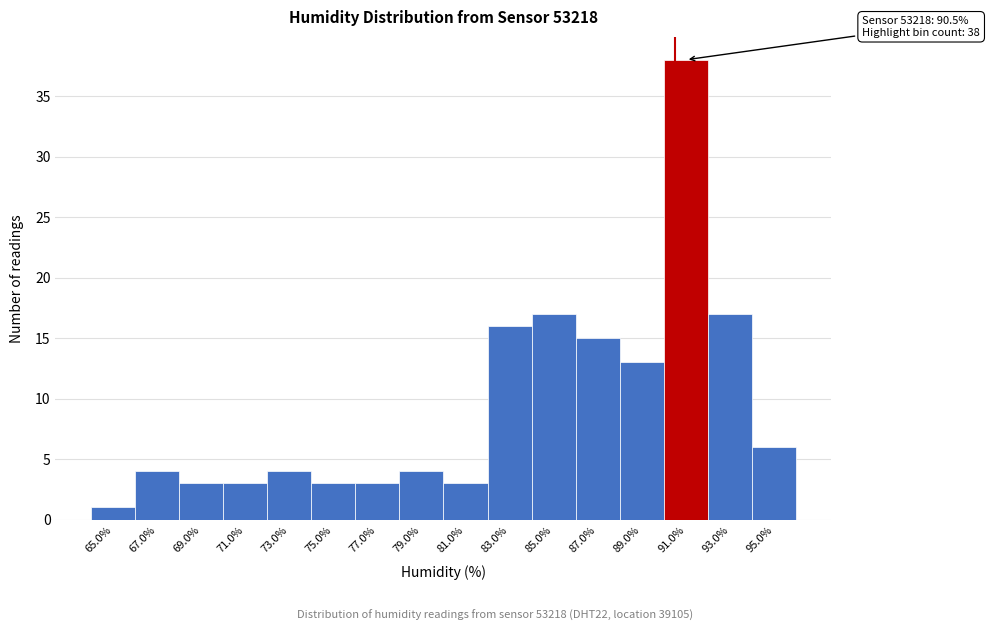

Over which range of the x-axis is the bar tallest?

90 to 92